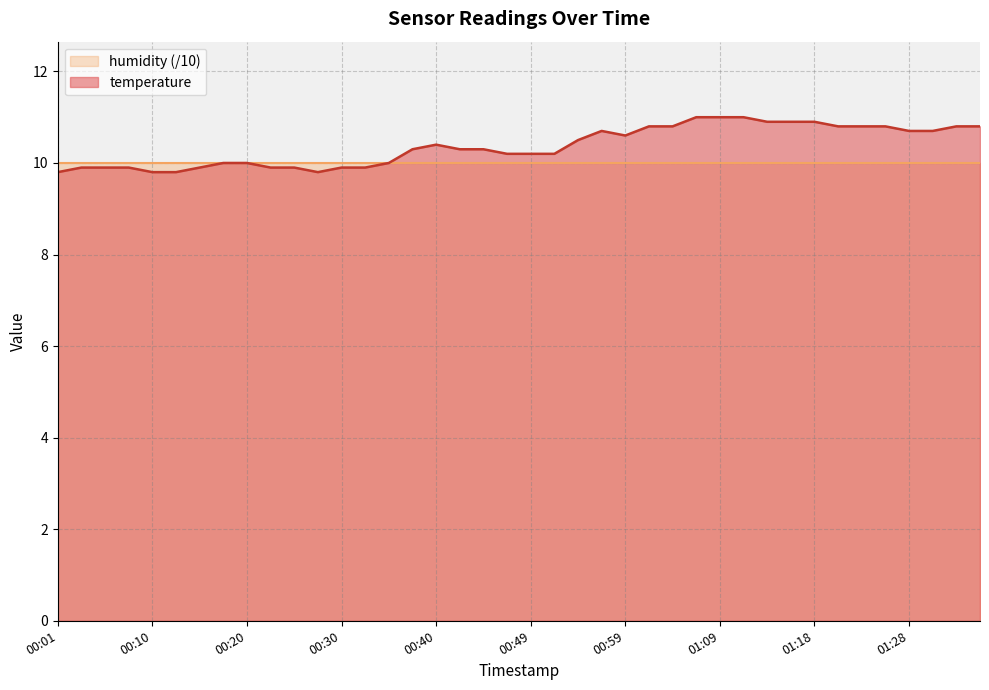

How many values are below 10?

12